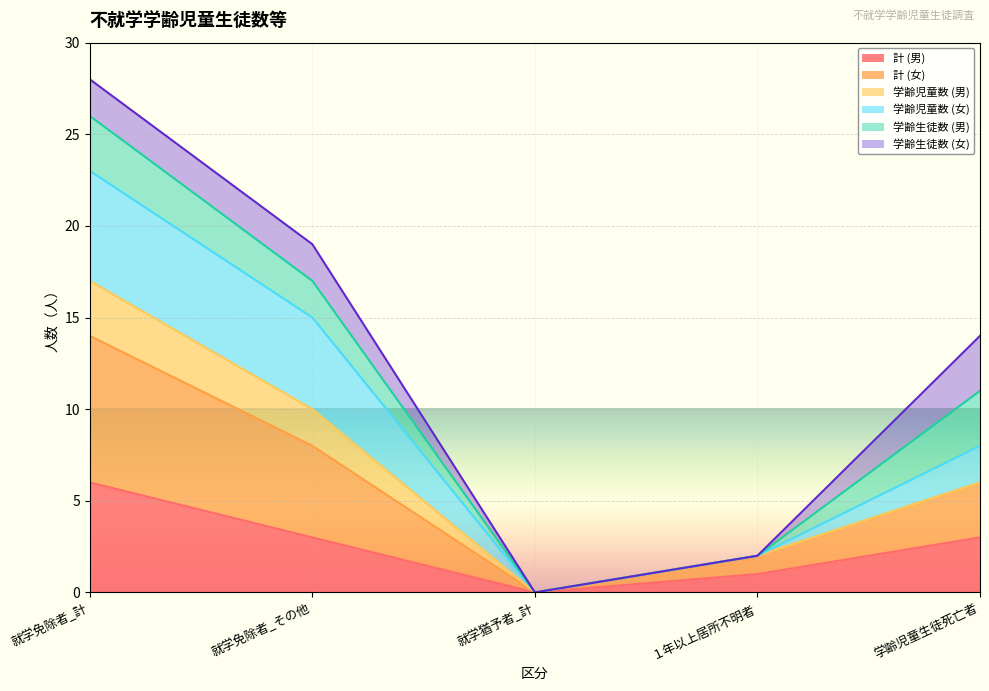

At which category is the sum across all series the highest?

就学免除者_計